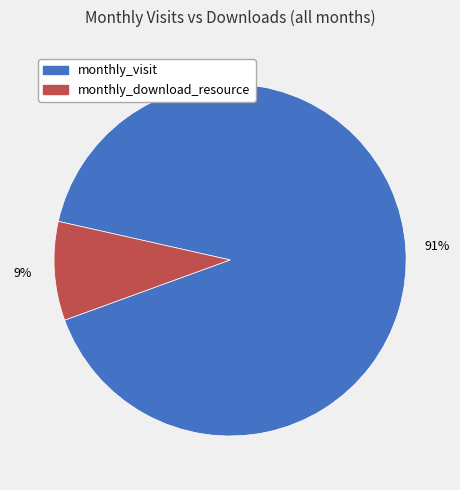

Does any single category account for the majority?

Yes